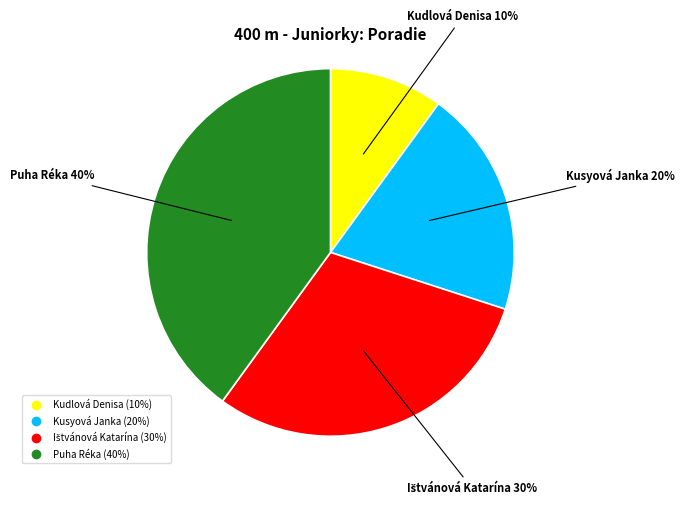

Does Puha Réka account for over 50% of the chart?

No